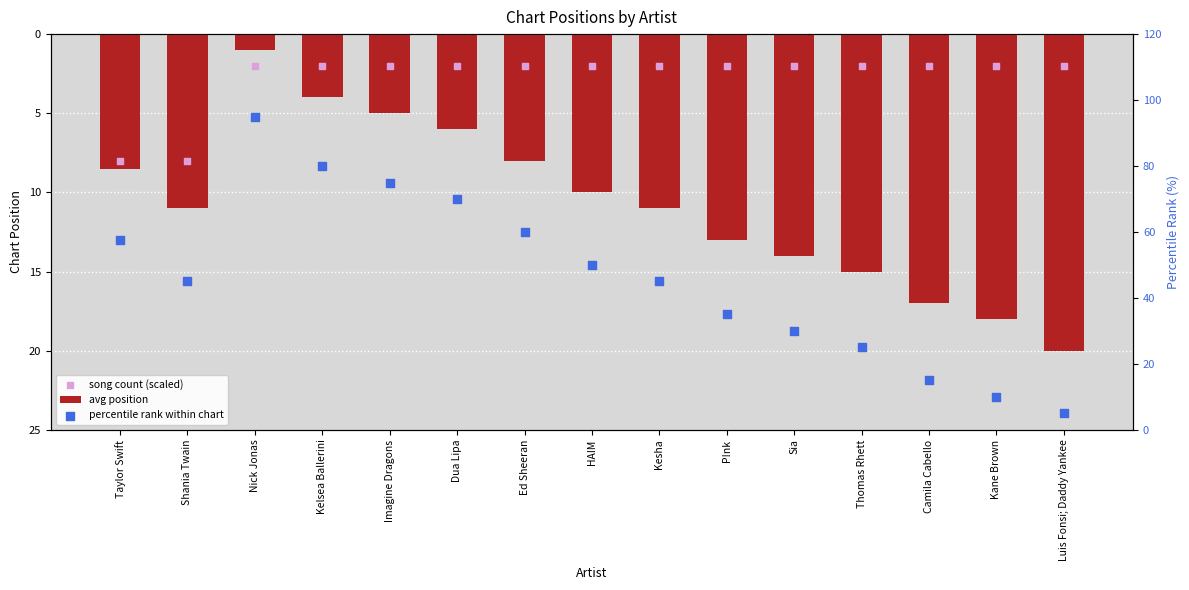

What are all the series names shown in the legend?

avg position, song count (scaled), percentile rank within chart